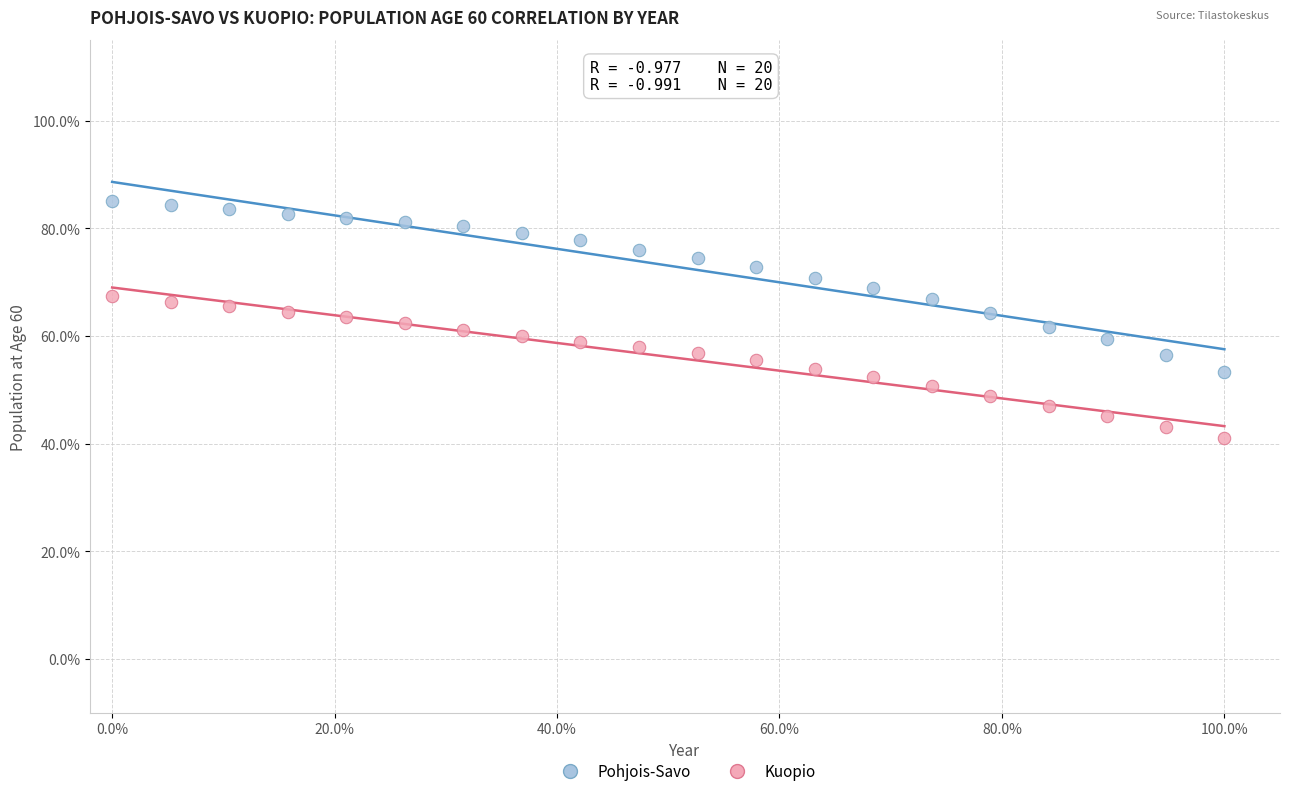

Which series has the widest spread of Y values?

Pohjois-Savo